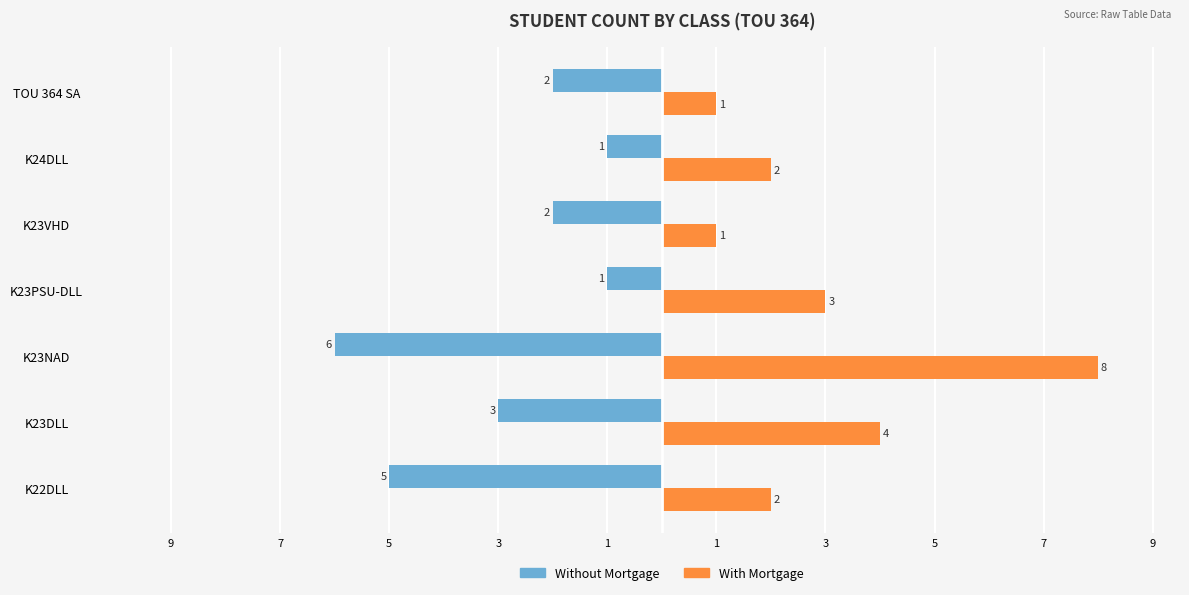

What are all the series names shown in the legend?

Without Mortgage, With Mortgage